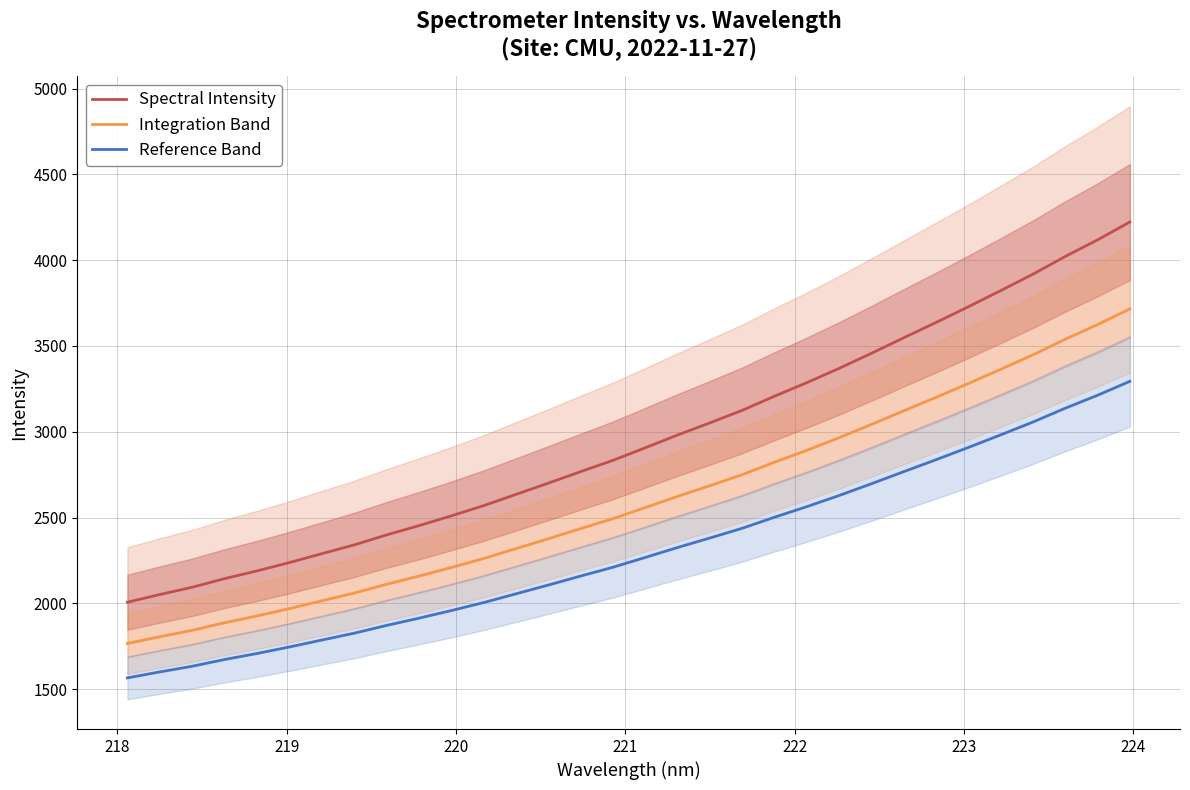

What is the maximum value for Reference Band?

3294.1